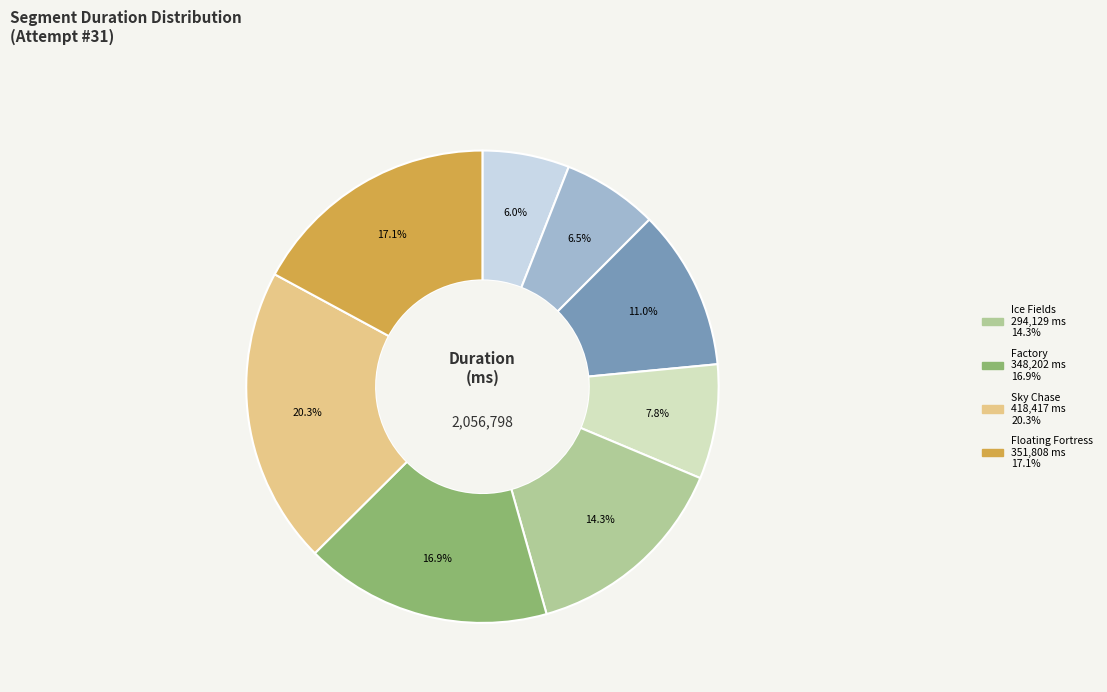

Is there any slice that represents more than half of the pie?

No